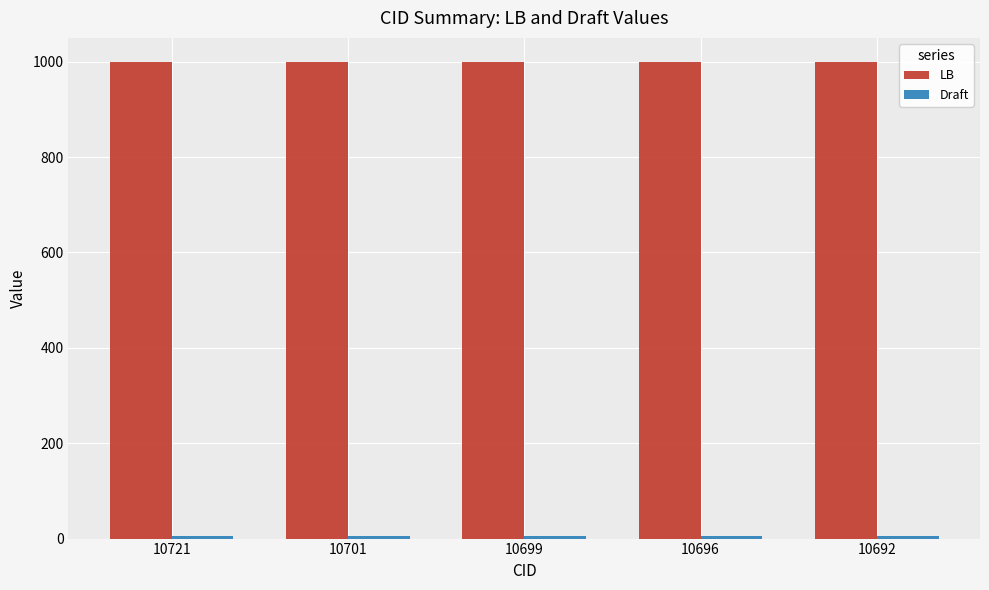

What is the average value of the LB series?

1000